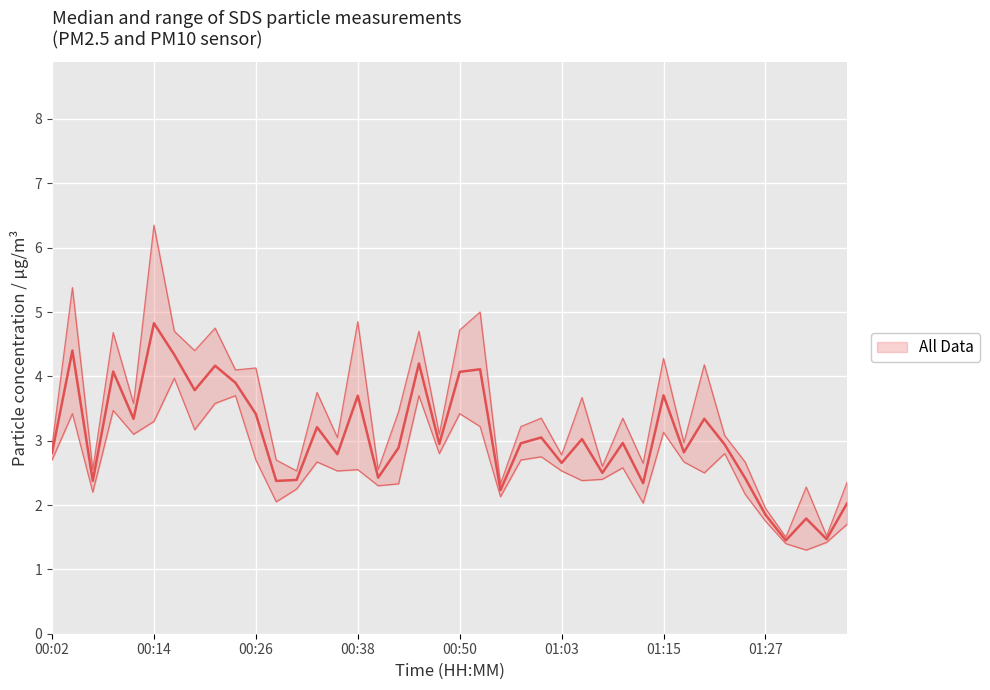

Is this an area chart (filled region under the line)?

No